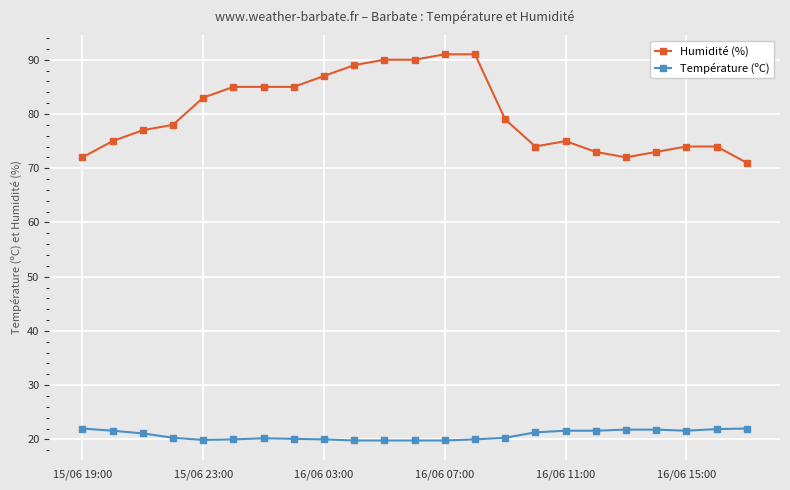

What is the difference between the maximum and minimum values in the Température (ºC) series?

2.2